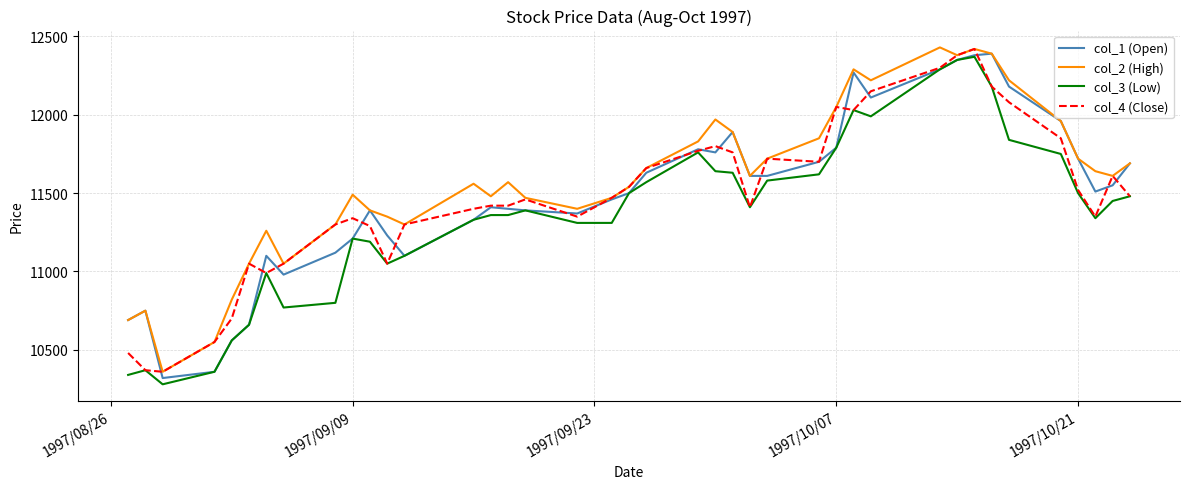

Which series has the largest total across all categories?

col_2 (High)